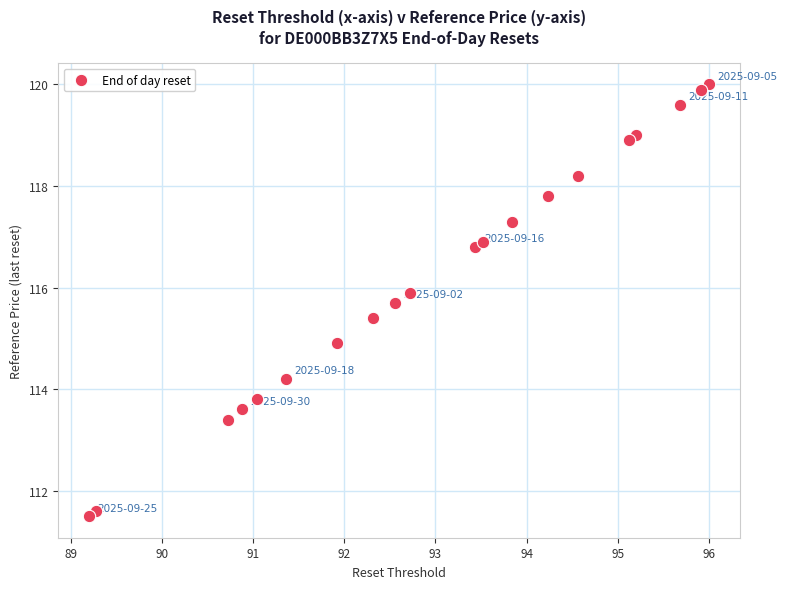

What is the range of Y values (max minus min)?

8.5